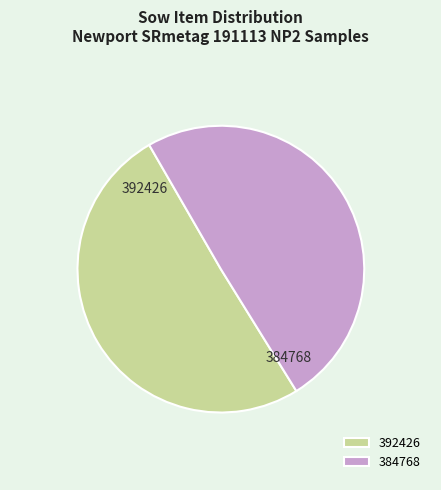

What is the ratio of the value at 384768 to the value at 392426?

1.0